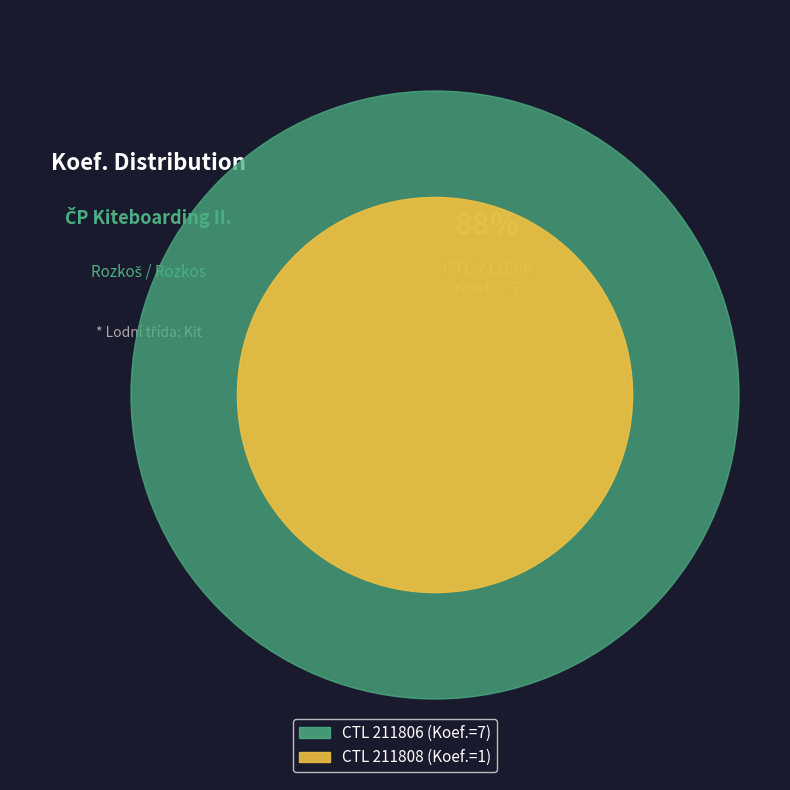

Which slice is the smallest?

211808